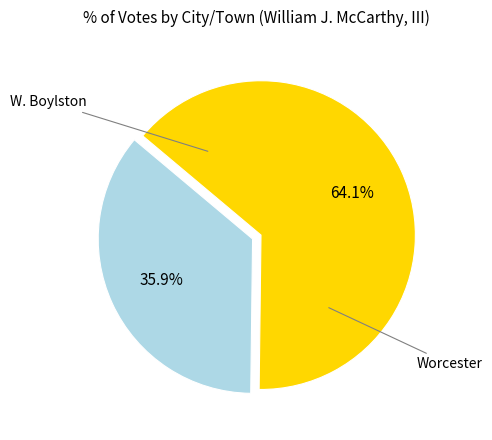

Is there a majority slice in this chart?

Yes